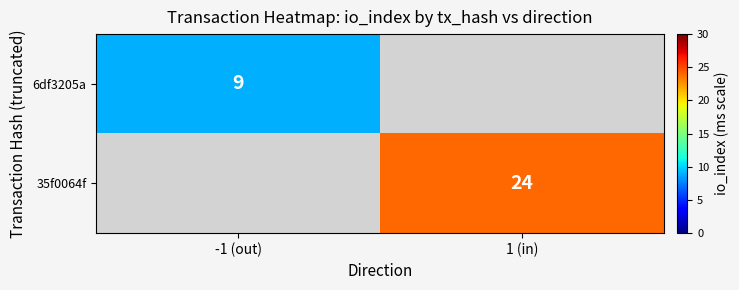

True or false: 35f0064f has a value of 24 at 1 (in).

True